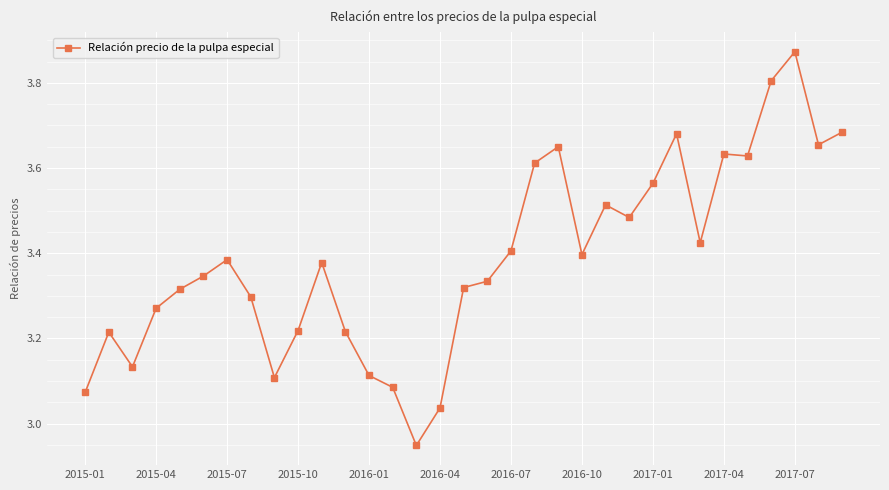

What is the difference between the maximum and second lowest values?

0.8